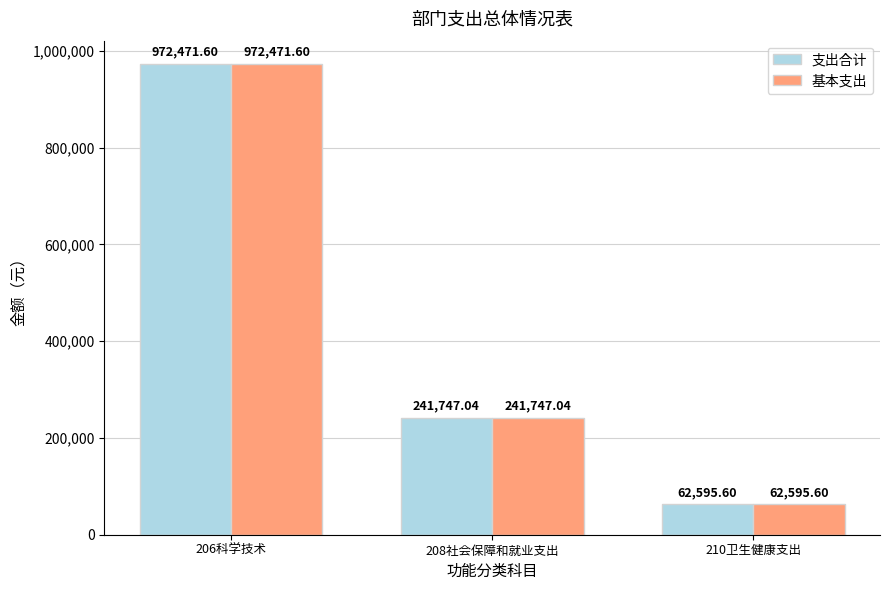

What is the minimum value shown in the chart?

62595.6